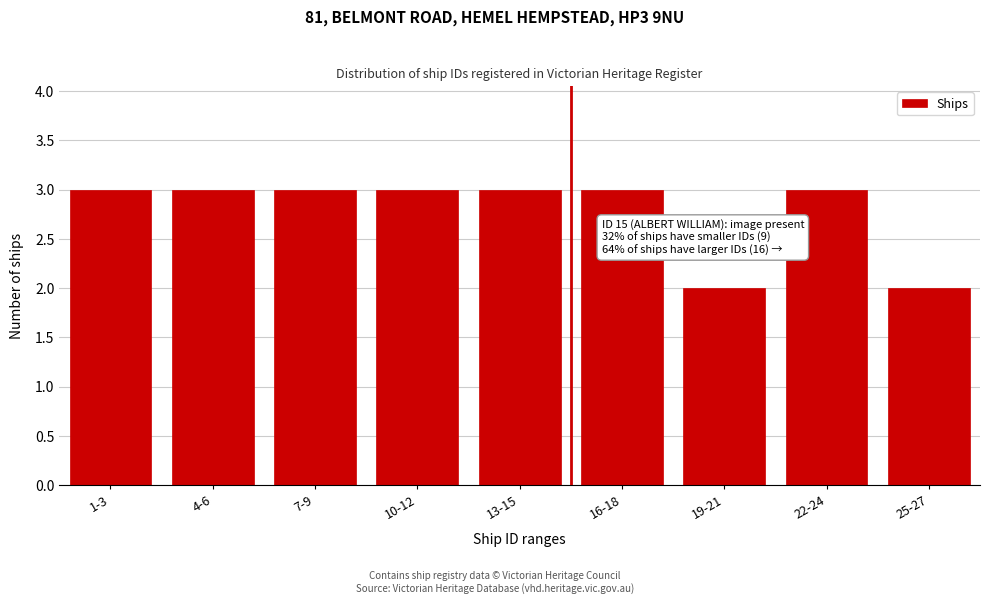

Reading left to right, list all the values displayed in this chart.

1-3=3	4-6=3	7-9=3	10-12=3	13-15=3	16-18=3	19-21=2	22-24=3	25-27=2